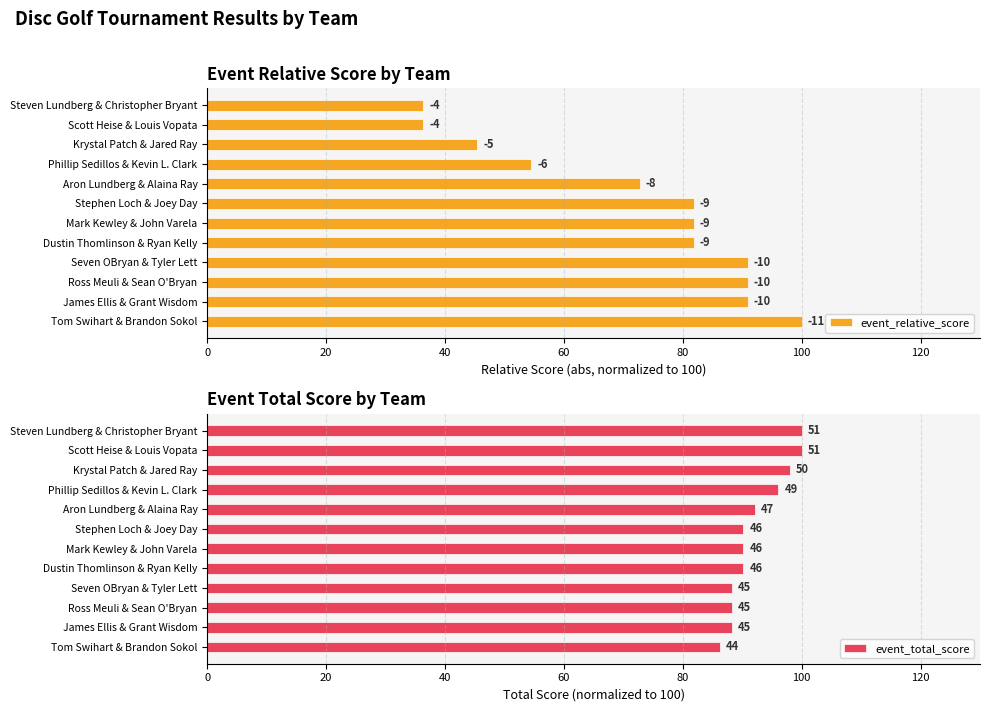

Is it true that event_total_score equals 48.3 at Dustin Thomlinson & Ryan Kelly?

False